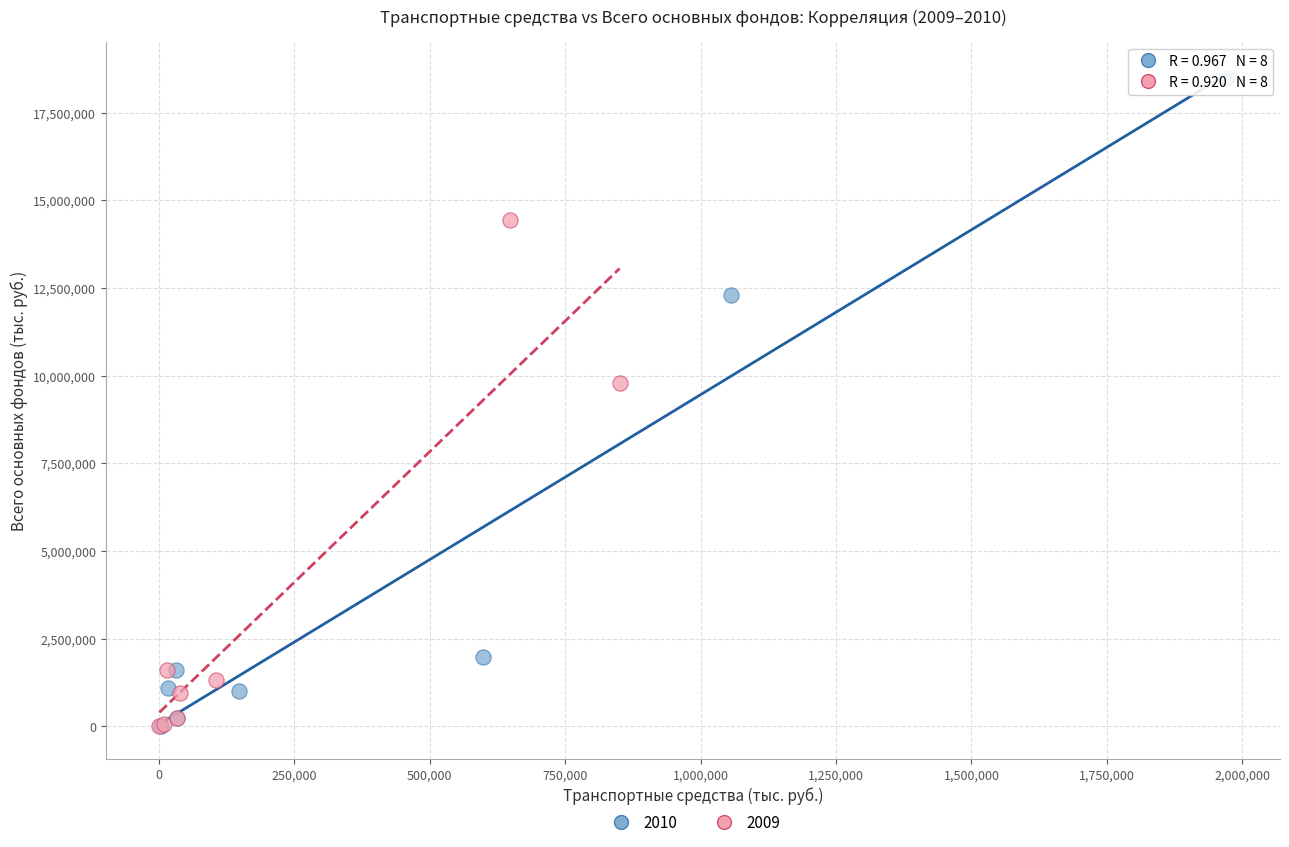

Which series has the largest Y range (max minus min)?

2010